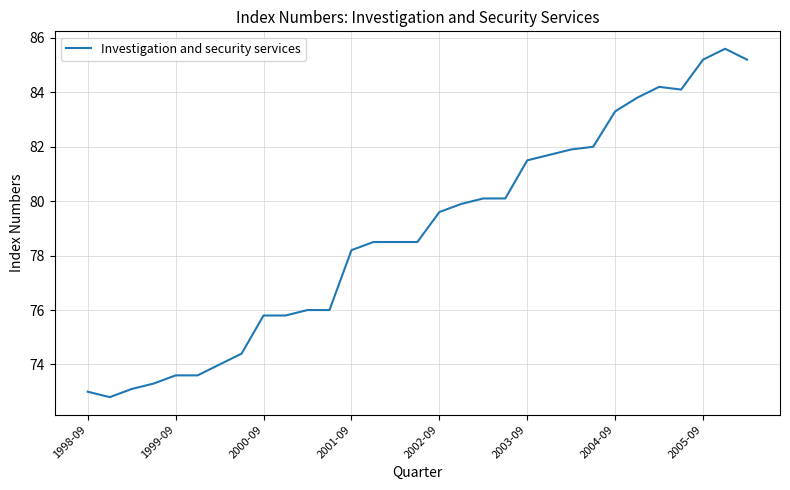

What is the minimum value shown in the chart?

72.8